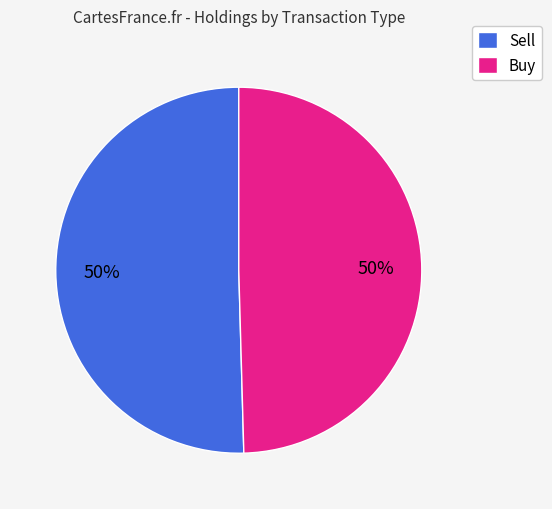

Do Sell and Buy together represent more than half of the pie?

Yes